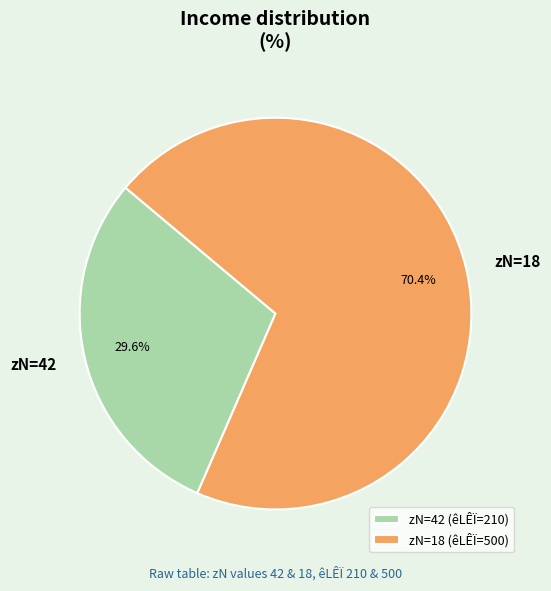

What is the majority slice?

zN=18 (êLÊÏ=500)